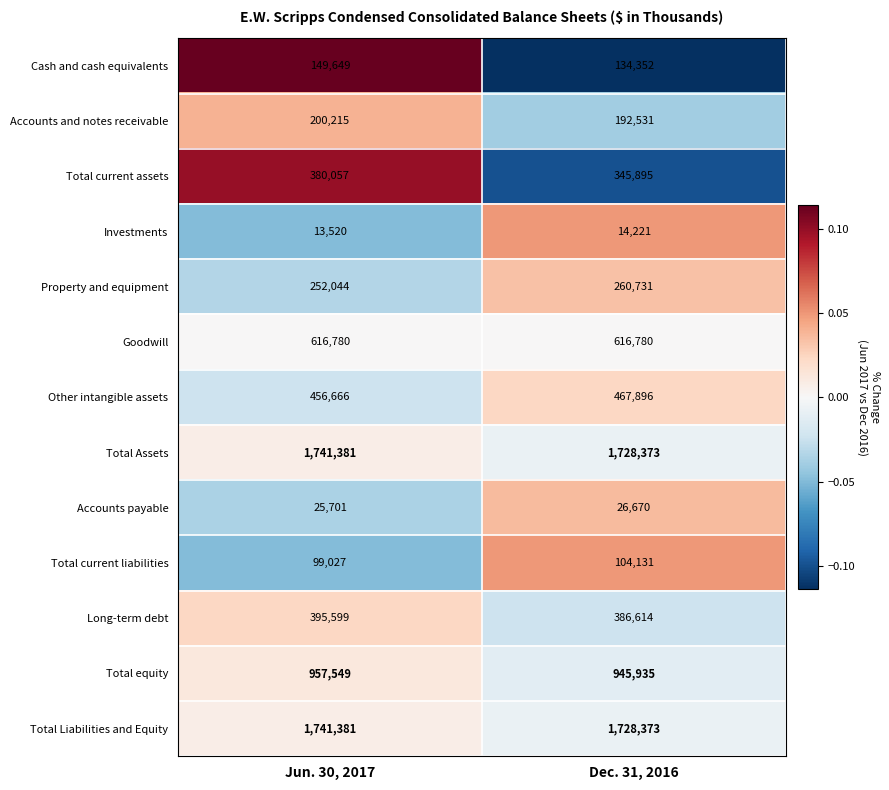

What is the sum of all Cash and cash equivalents values?

284001